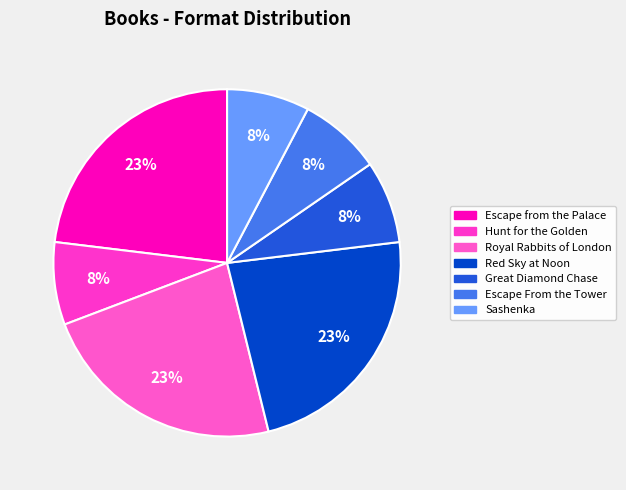

Count the number of slices in the pie.

7